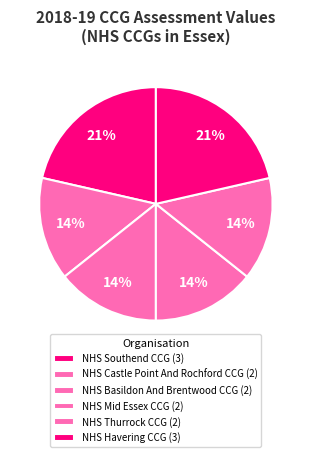

Count the number of slices in the pie.

6